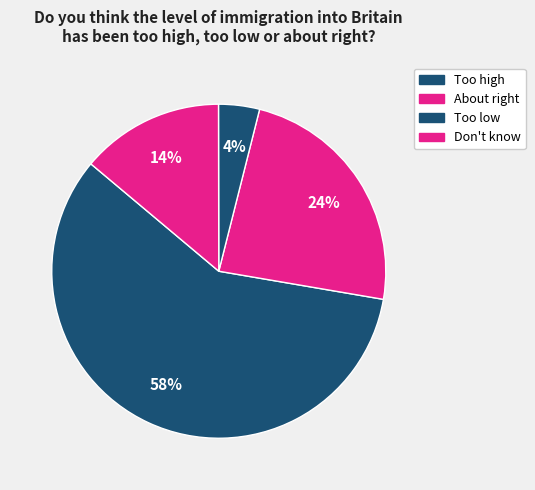

Which category has the smallest portion of the pie?

Too low